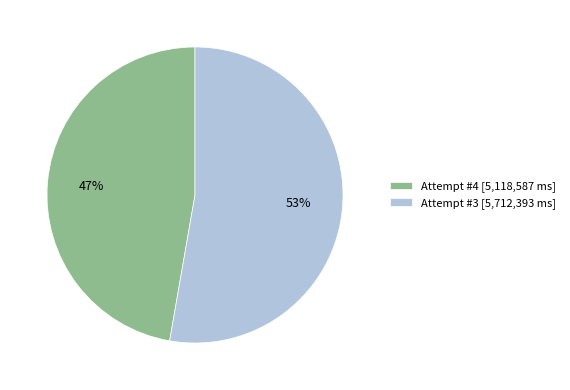

To the nearest percent, what is the combined percentage of Attempt #4 [5,118,587 ms] and Attempt #3 [5,712,393 ms]?

100%